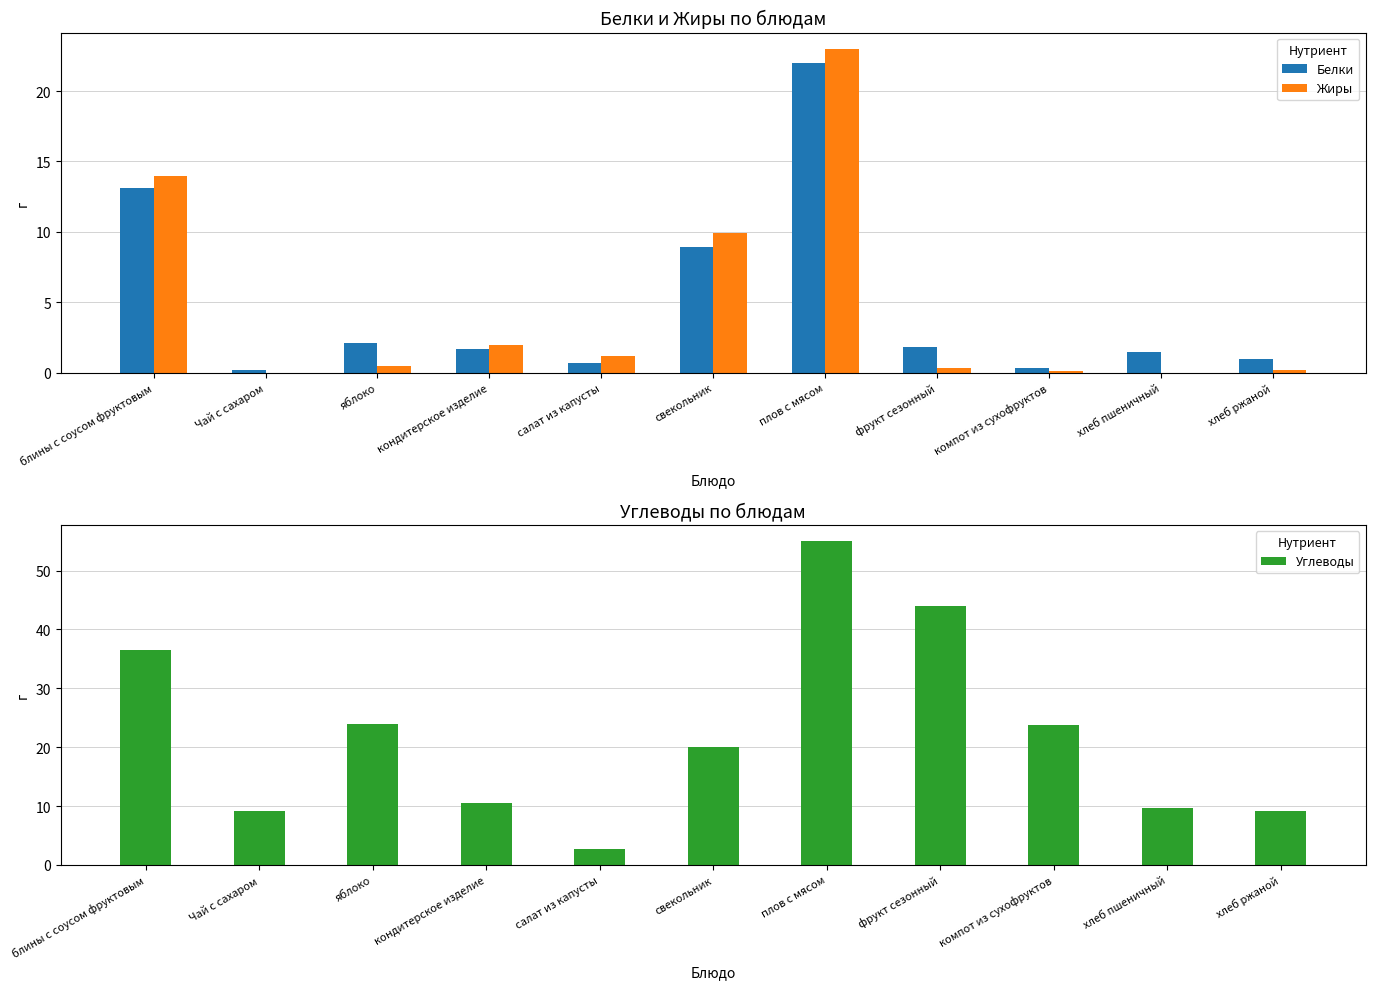

How many distinct data groups are displayed?

3